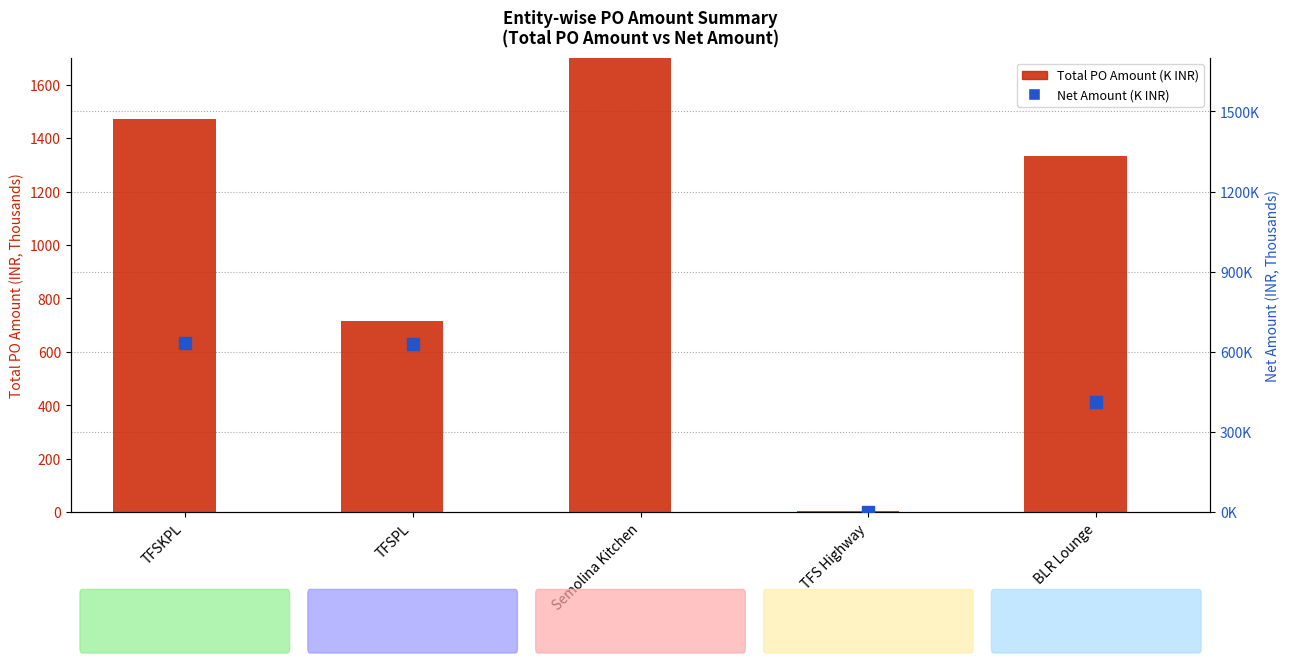

Which series contains the lowest Y value?

Net Amount (K)